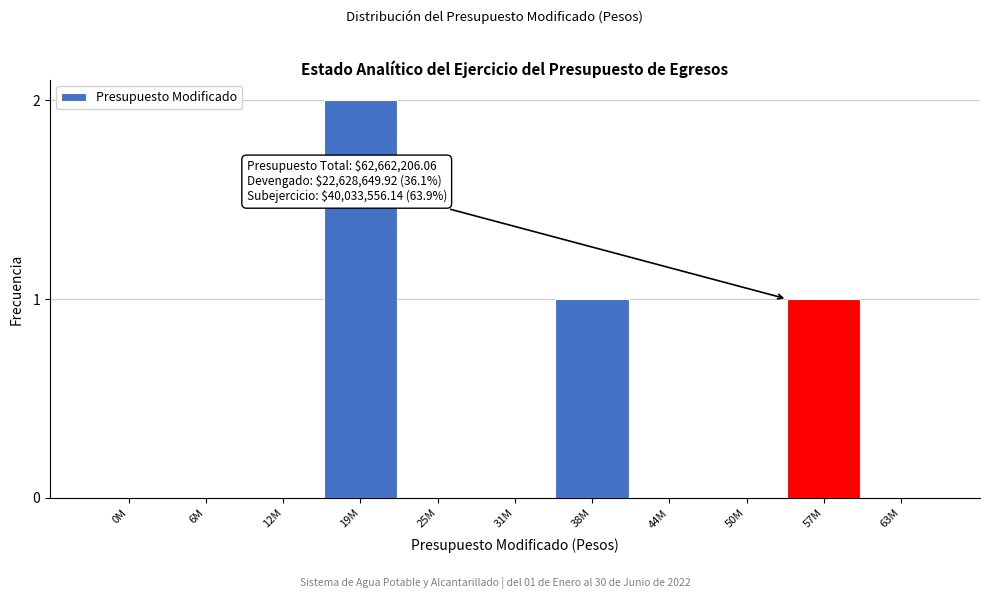

Reading left to right, transcribe all the data shown in this chart.

0M=0	6M=0	12M=0	19M=2	25M=0	31M=0	38M=1	44M=0	50M=0	57M=1	63M=0